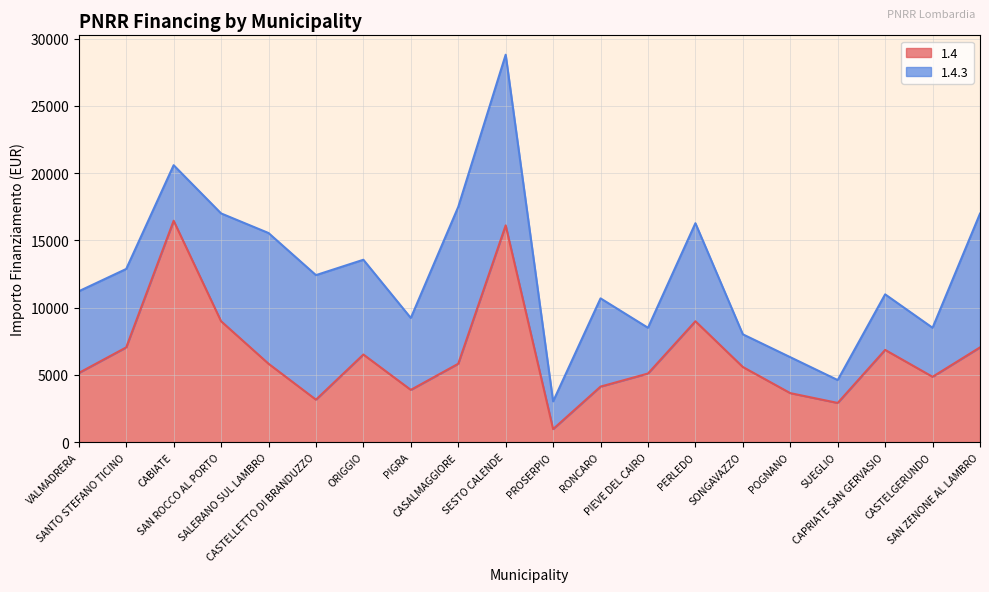

How many interior local valleys (lower than both neighbors) does the data have?

5